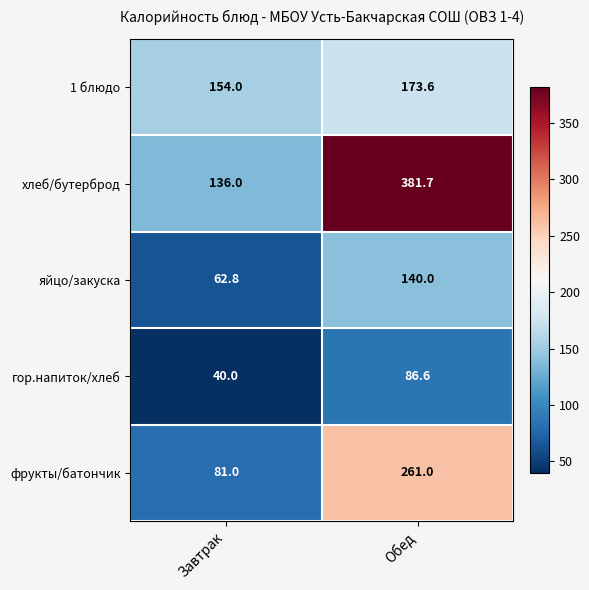

Which label corresponds to the largest value in the chart?

Обед